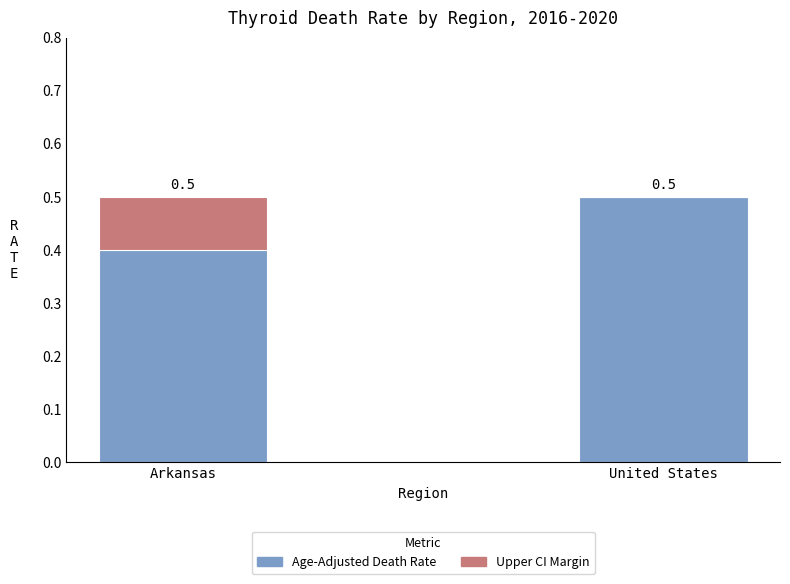

Reading left to right, transcribe the values for Age-Adjusted Death Rate.

Arkansas=0.4	United States=0.5